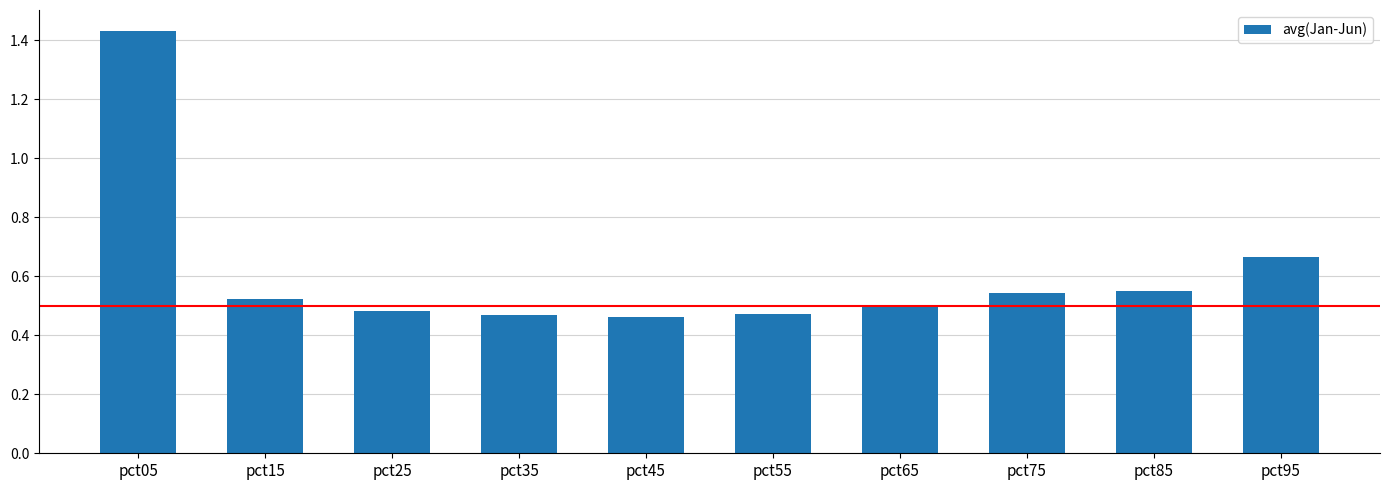

At which category does the chart reach its peak across all series?

pct05